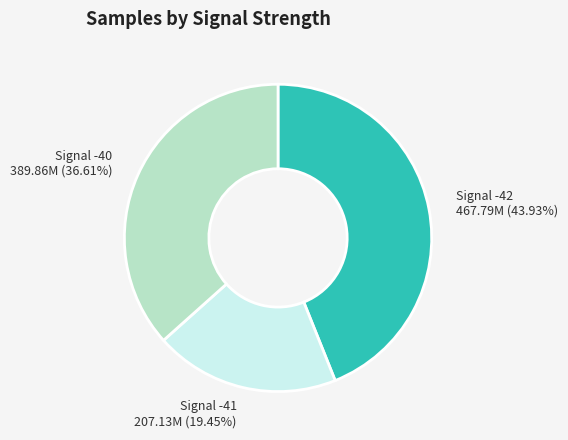

Approximately how many times larger is the value at Signal -42 467.79M (43.93%) compared to Signal -41 207.13M (19.45%)?

2.3